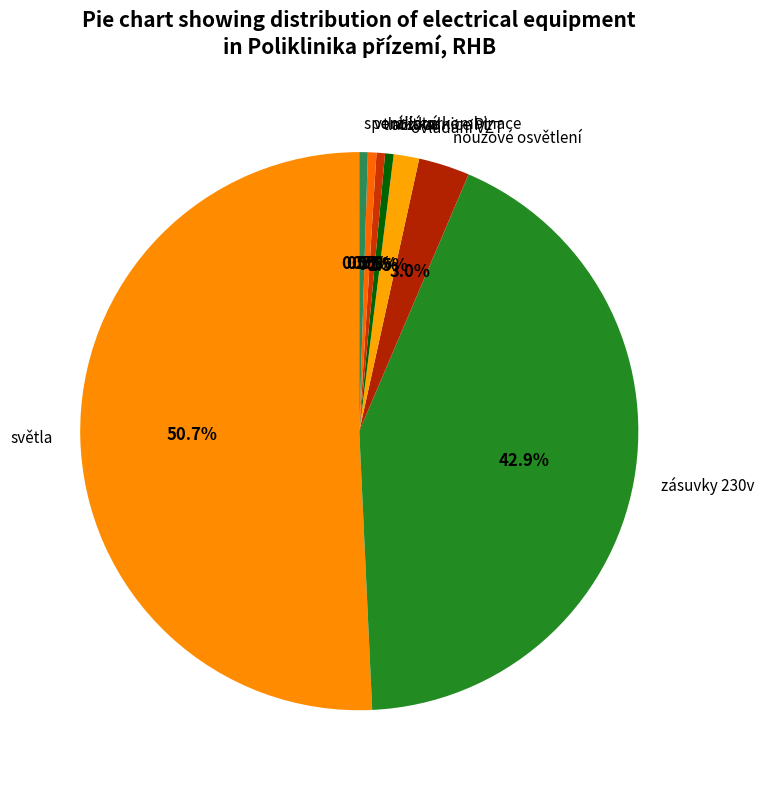

Is it true that zásuvky 230v is 43% of the pie?

True